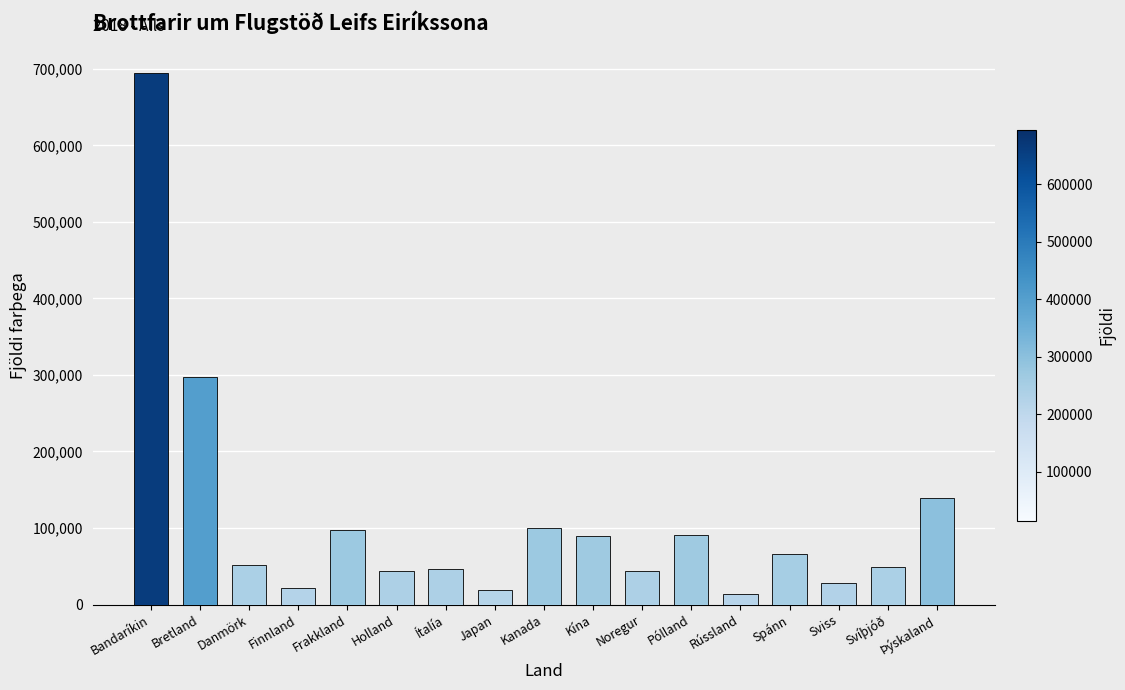

What is the greatest value displayed?

694814